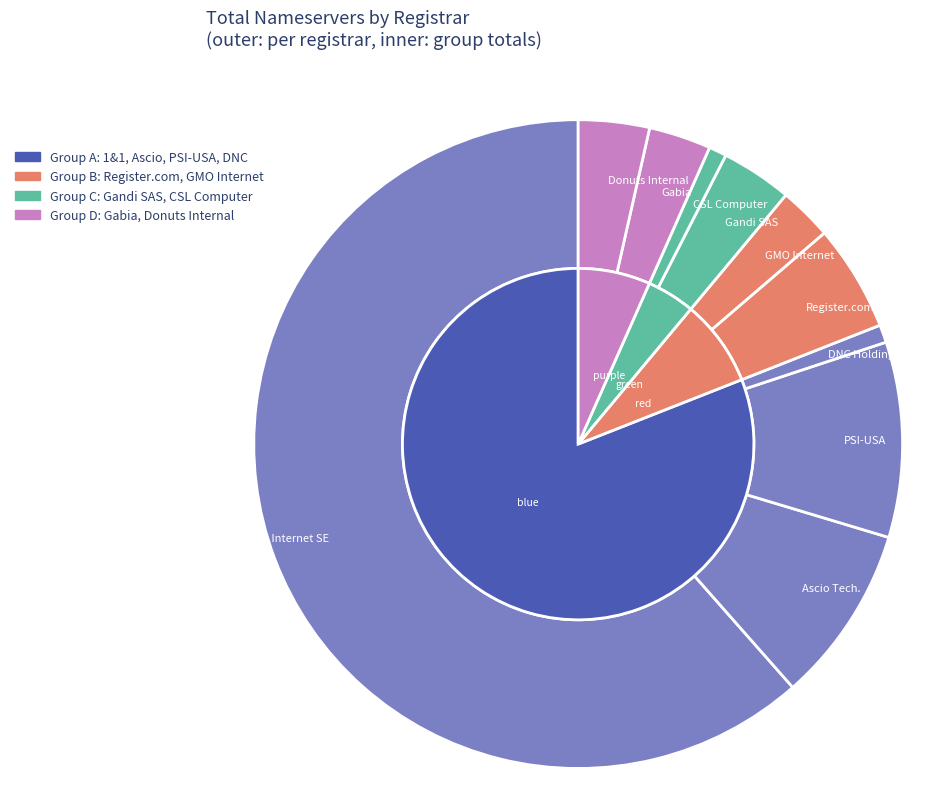

Count the number of slices in the pie.

10